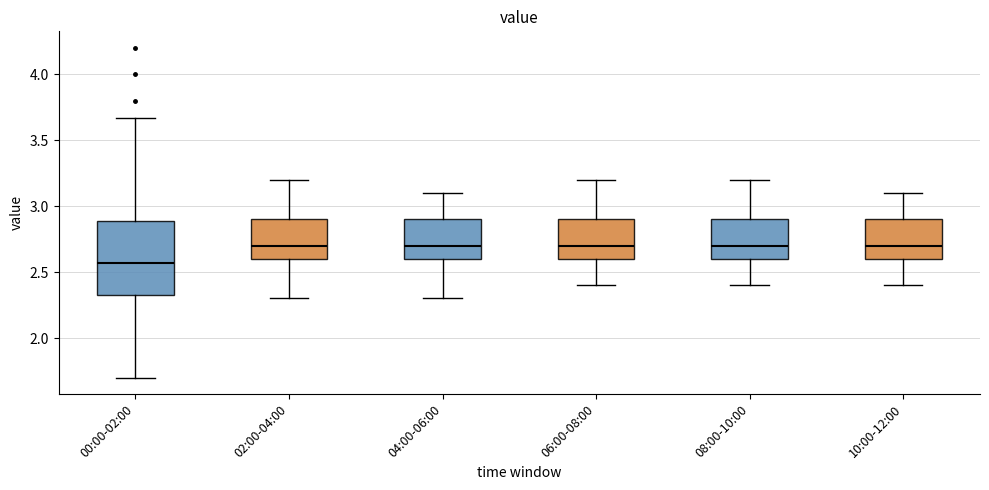

Where does the upper whisker of the box for 10:00-12:00 end on the y-axis? The values are not printed on the chart, so give them approximately, as read against the axis.

3.10